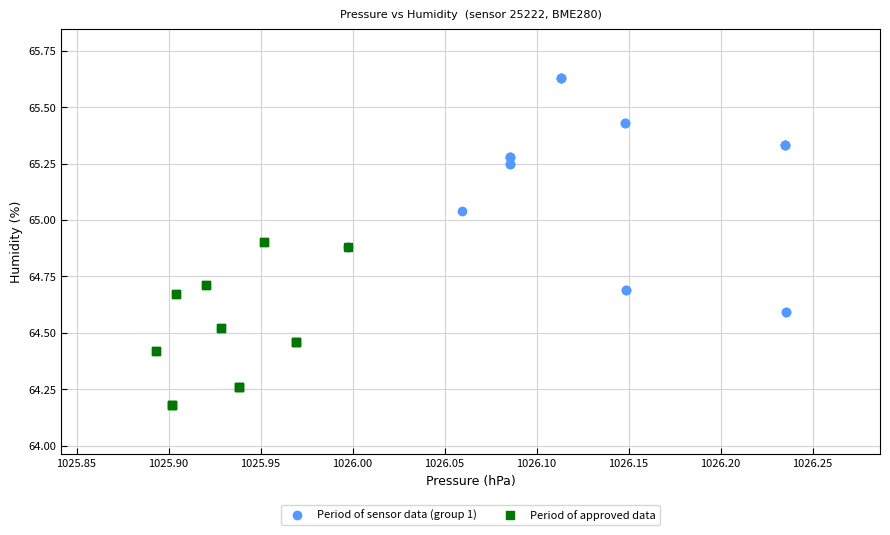

Which series contains the lowest Y value?

Period of approved data